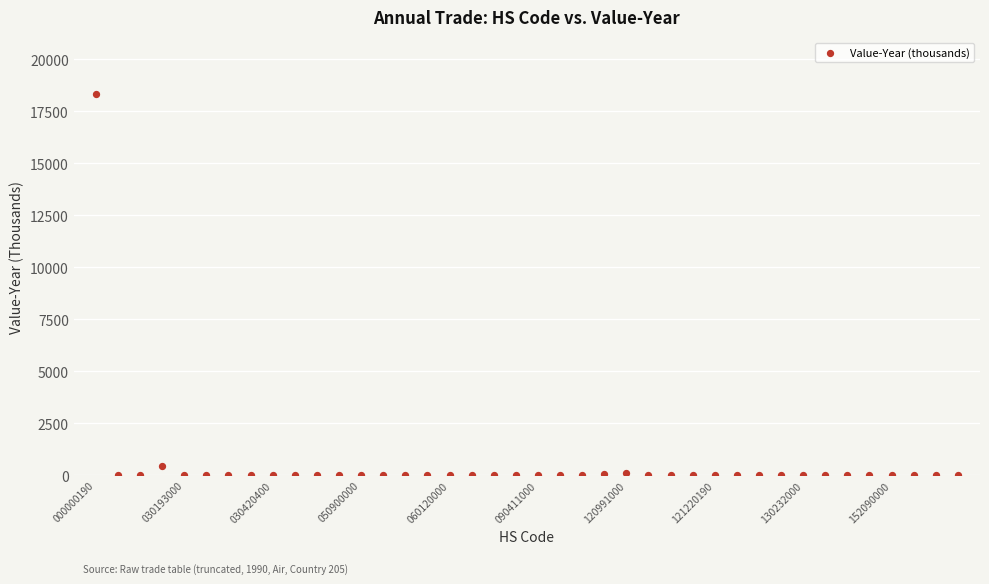

What Y value in the scatter plot is closest to 9159?

467.0